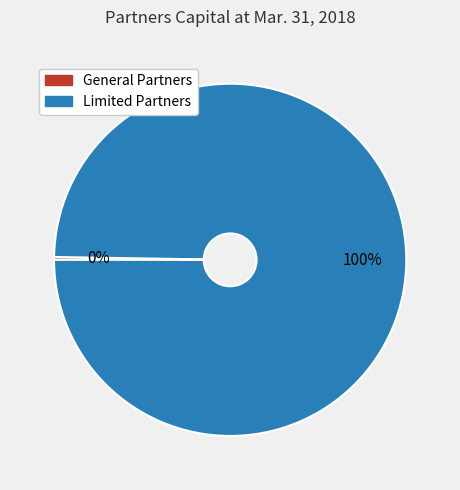

To the nearest percent, what percentage of the pie is Limited Partners?

100%